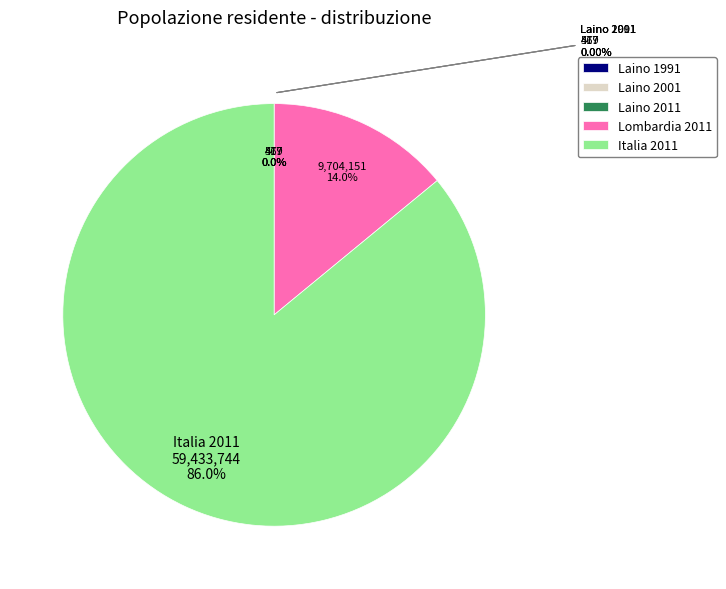

To the nearest percent, what portion does Italia 2011 represent?

86%